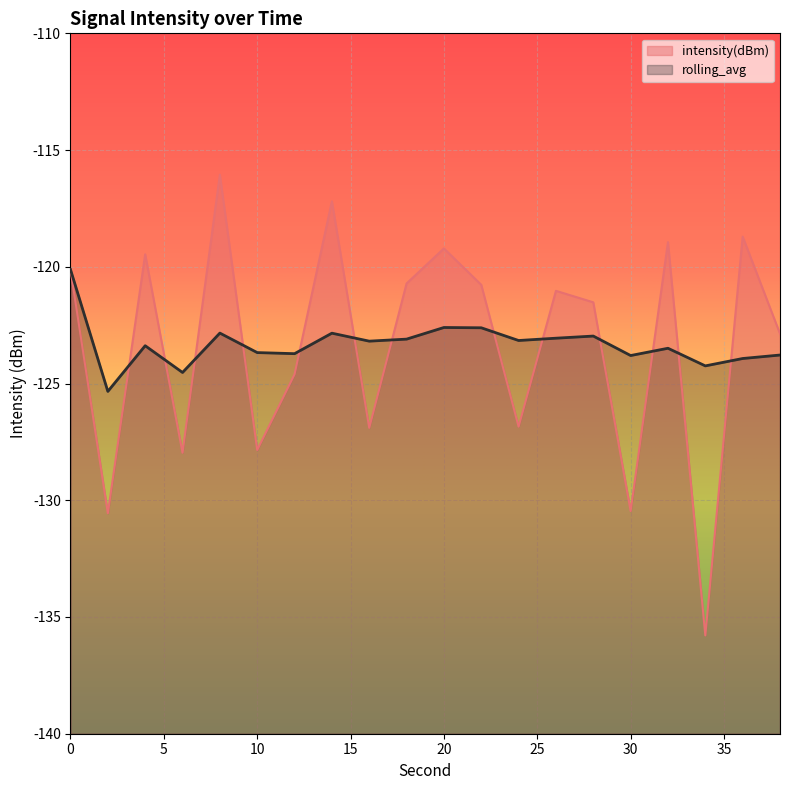

The value of intensity(dBm) at 2 is -213.8. True or false?

False